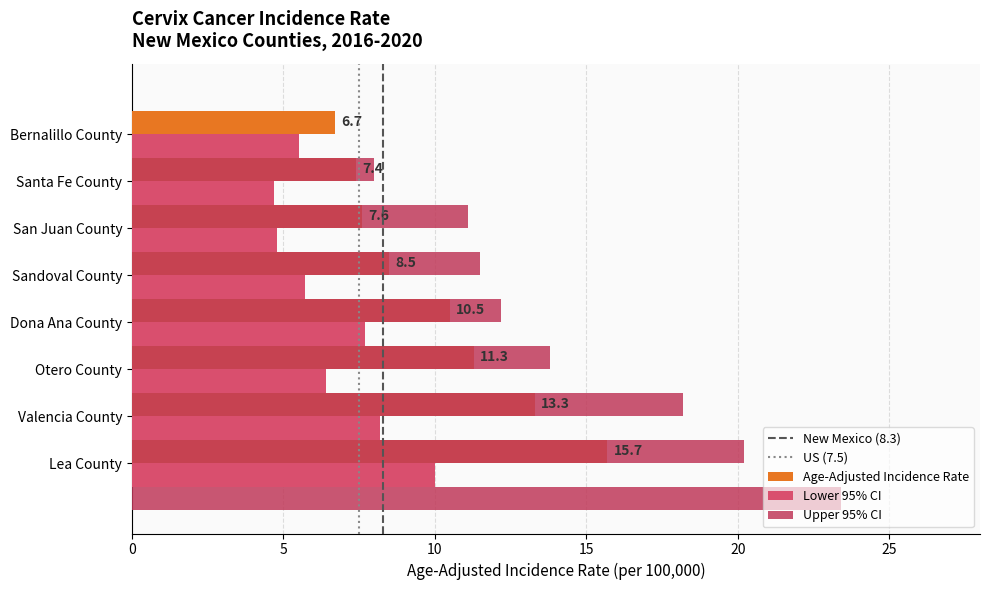

True or false: Lower 95% CI has a value of 5.7 at Sandoval County.

True